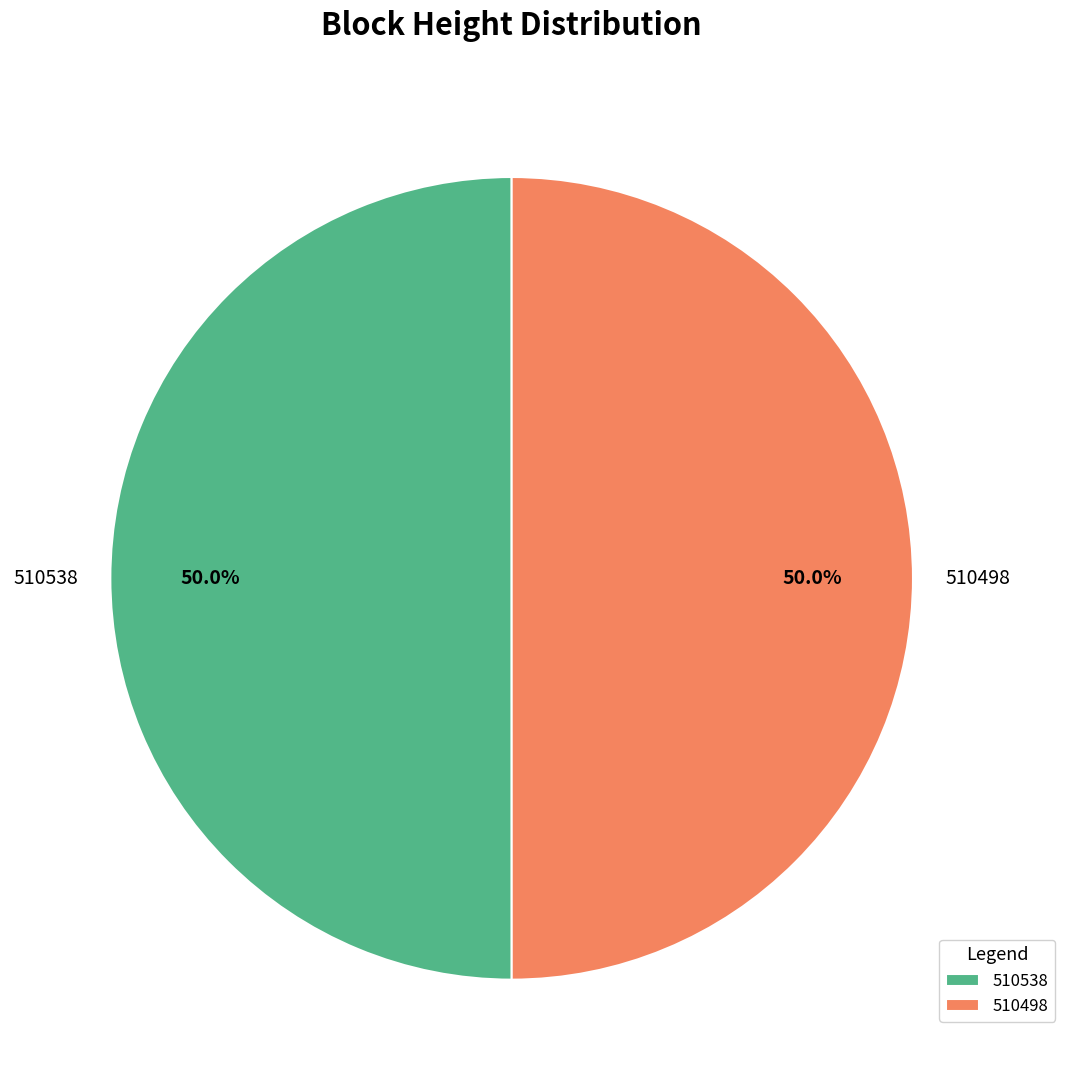

Is it true that 510538 is 41% of the pie?

False